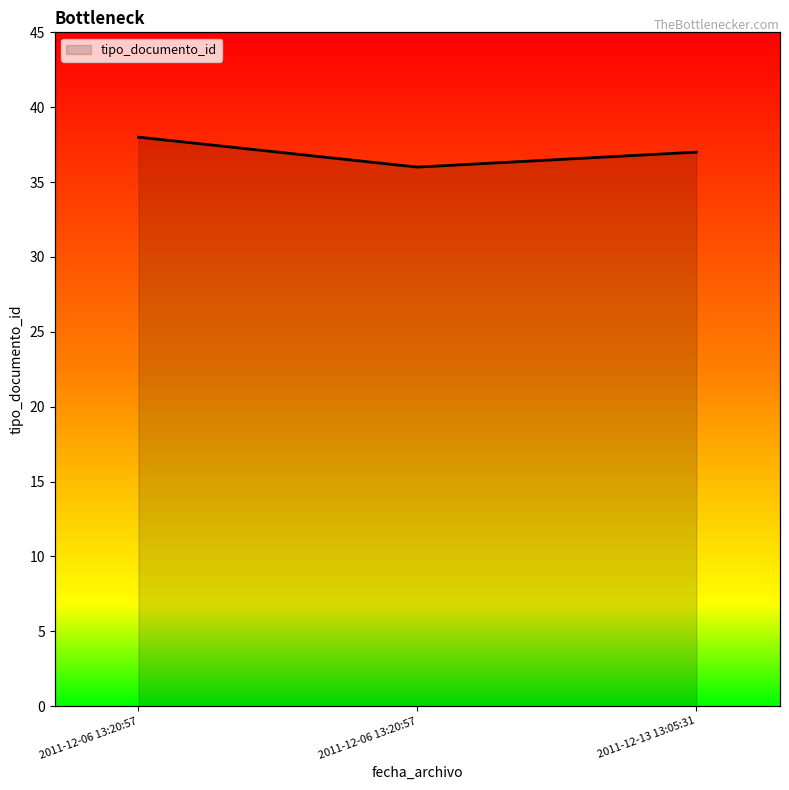

Is it true that the value at 2011-12-06 13:20:57 is 62?

False